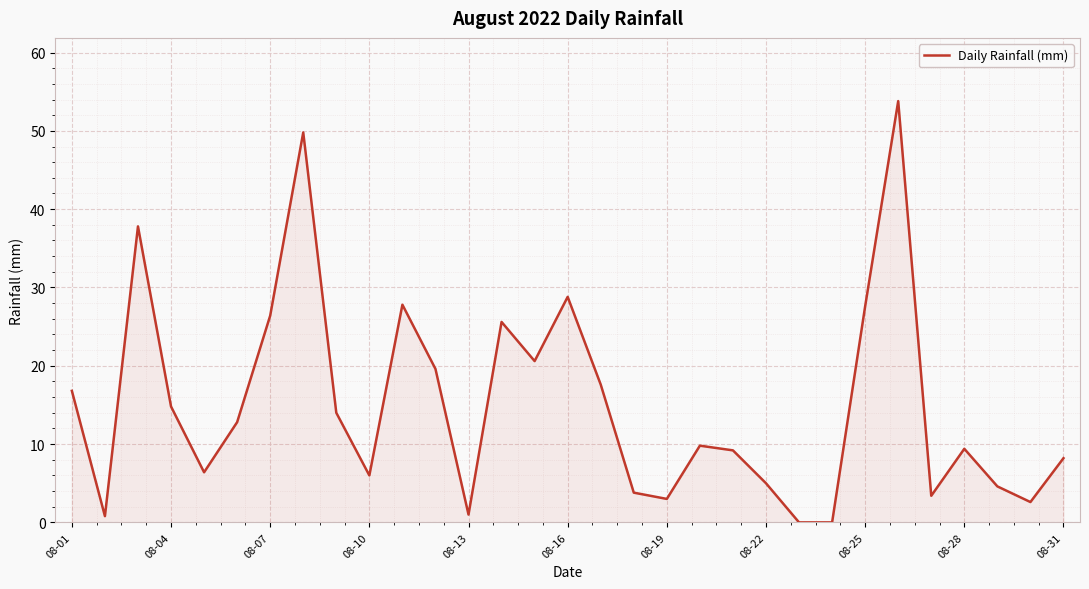

What is the difference between the maximum and minimum values?

53.8